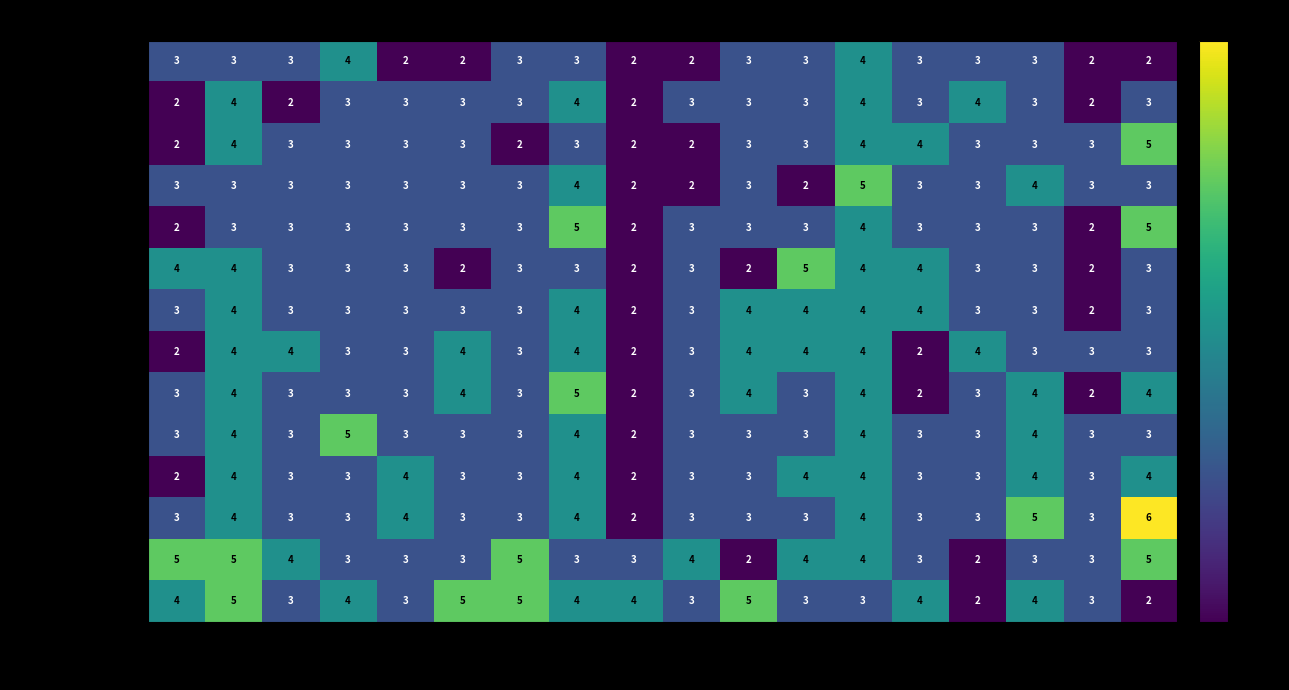

At which category is the sum across all series the highest?

H13